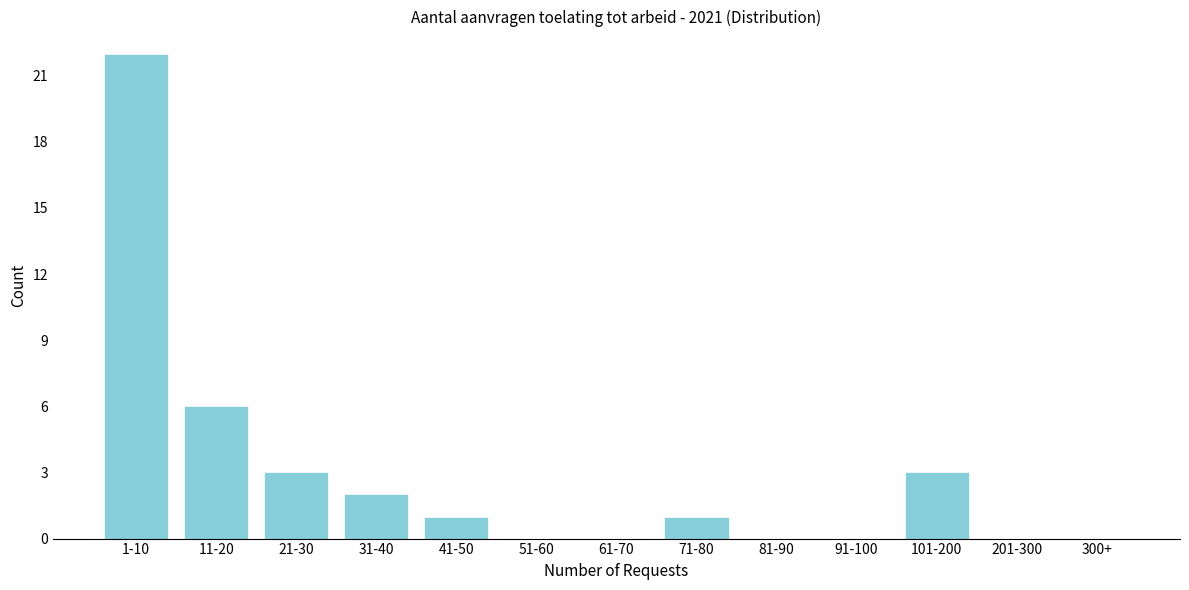

Reading right to left, extract all data points from this chart.

300+=0	201-300=0	101-200=3	91-100=0	81-90=0	71-80=1	61-70=0	51-60=0	41-50=1	31-40=2	21-30=3	11-20=6	1-10=22